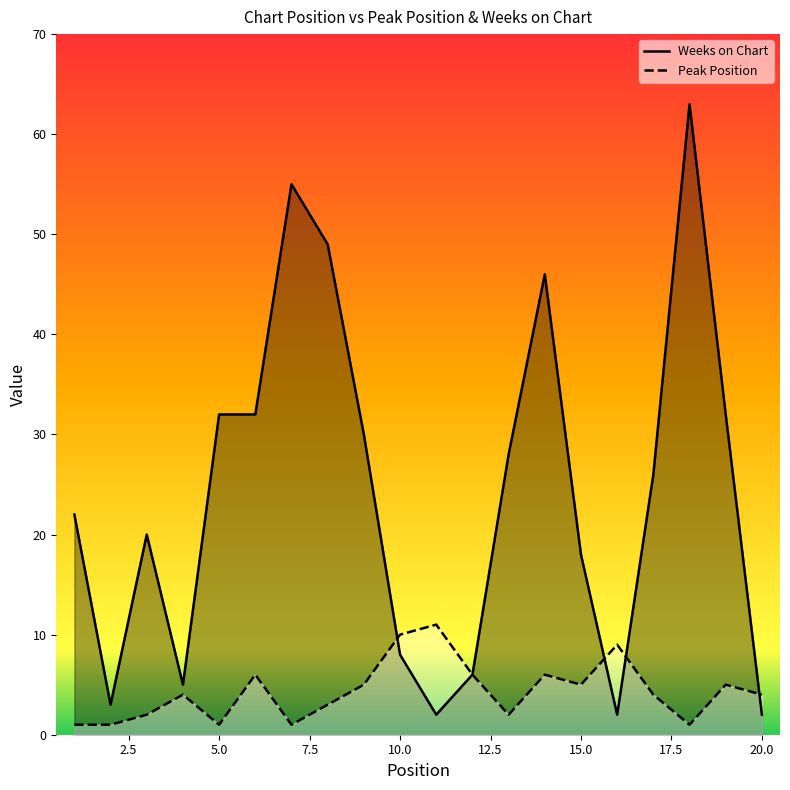

What is the value of the Peak Position point at the 7th from the left?

1